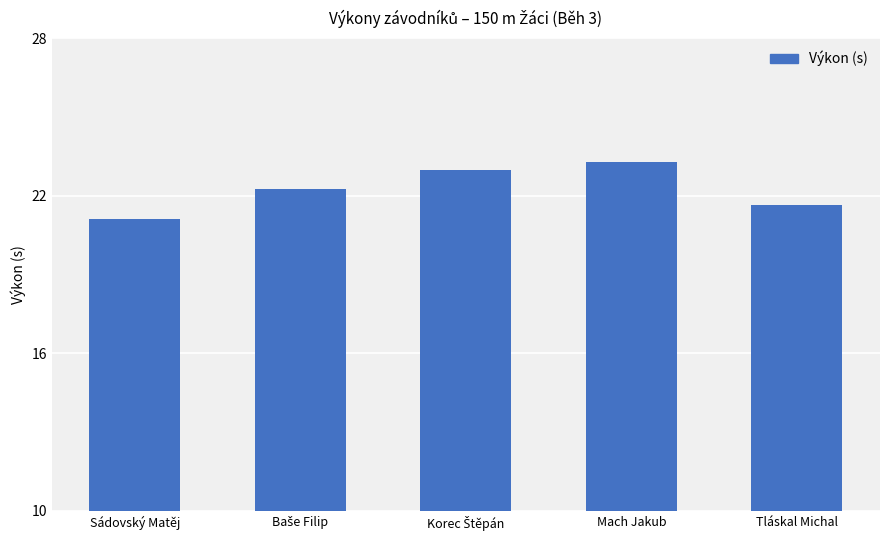

Reading right to left, what are all the values shown in this chart?

21.7	23.3	23.0	22.3	21.1